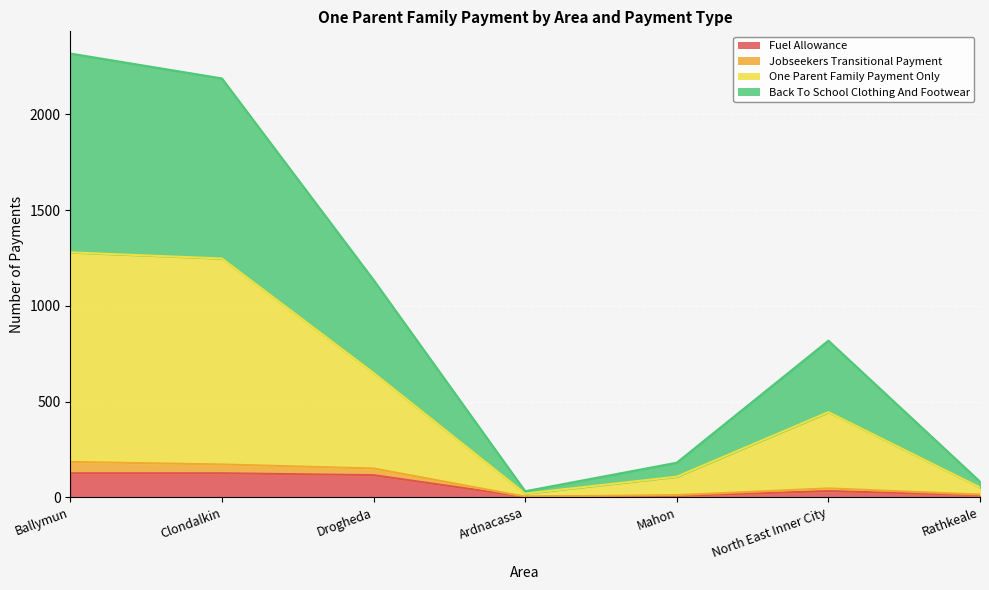

Count the number of data series in this chart.

4